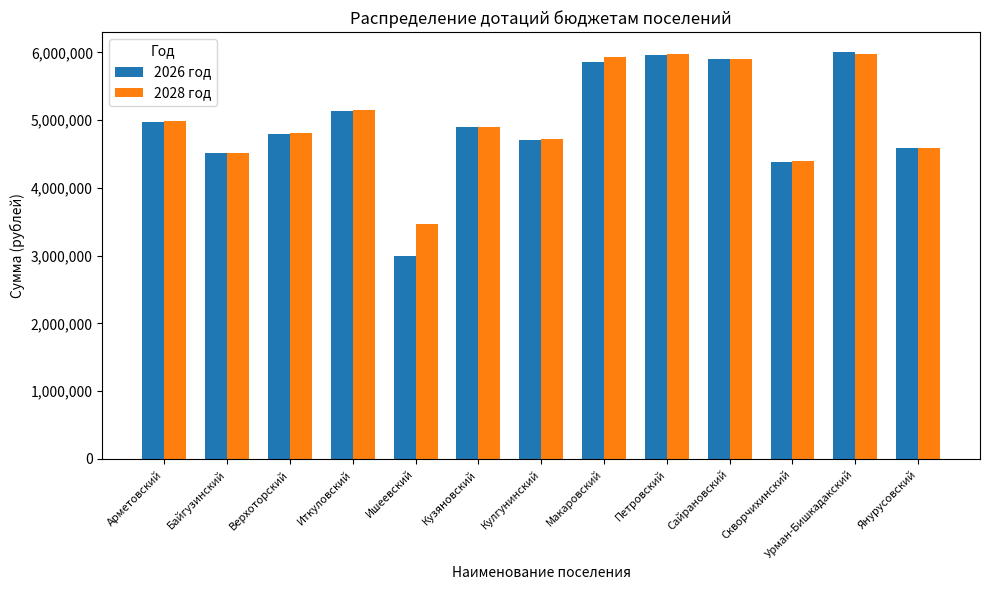

What is the label of the 3rd bar from the left?

Верхоторский